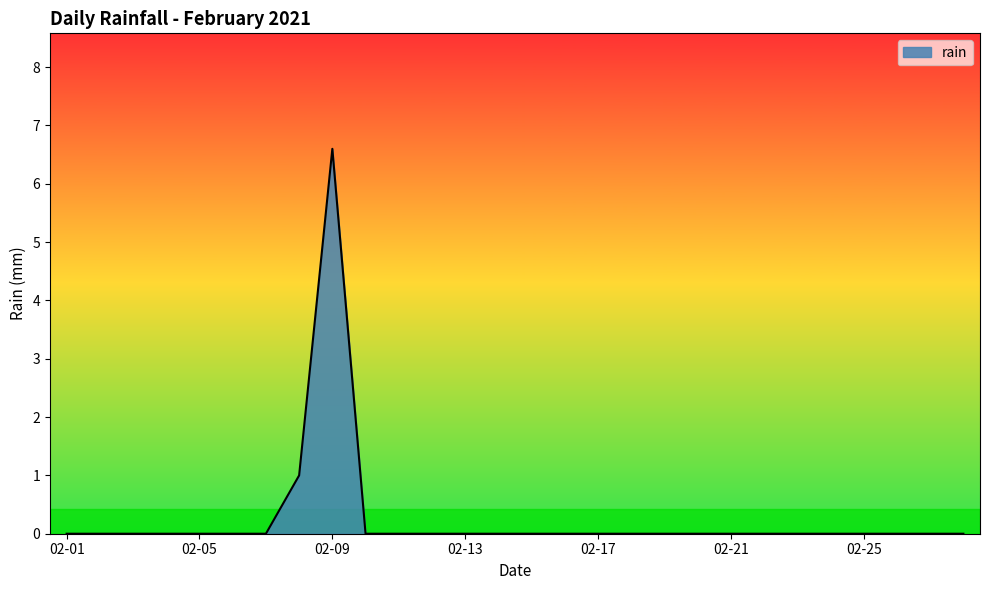

Reading left to right, list all the values displayed in this chart.

0.0	0.0	0.0	0.0	0.0	0.0	0.0	1.0	6.6	0.0	0.0	0.0	0.0	0.0	0.0	0.0	0.0	0.0	0.0	0.0	0.0	0.0	0.0	0.0	0.0	0.0	0.0	0.0